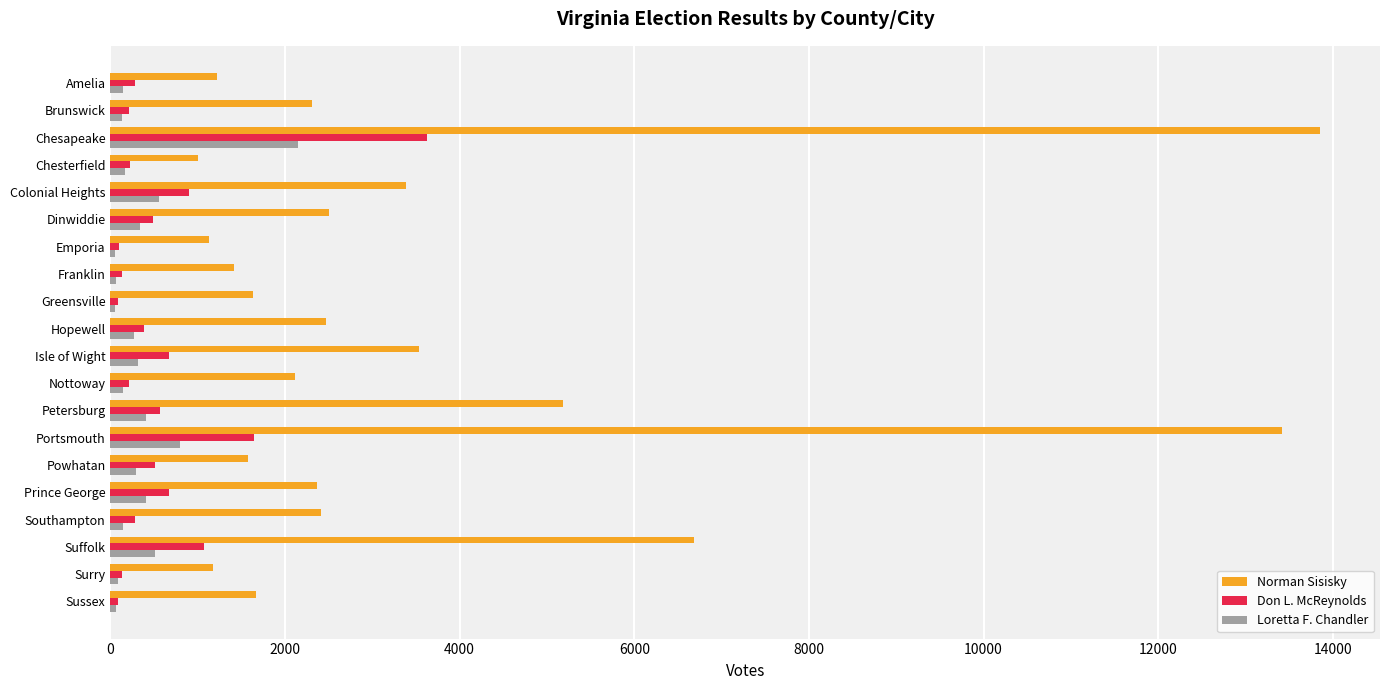

What is the maximum value for Don L. McReynolds?

3626